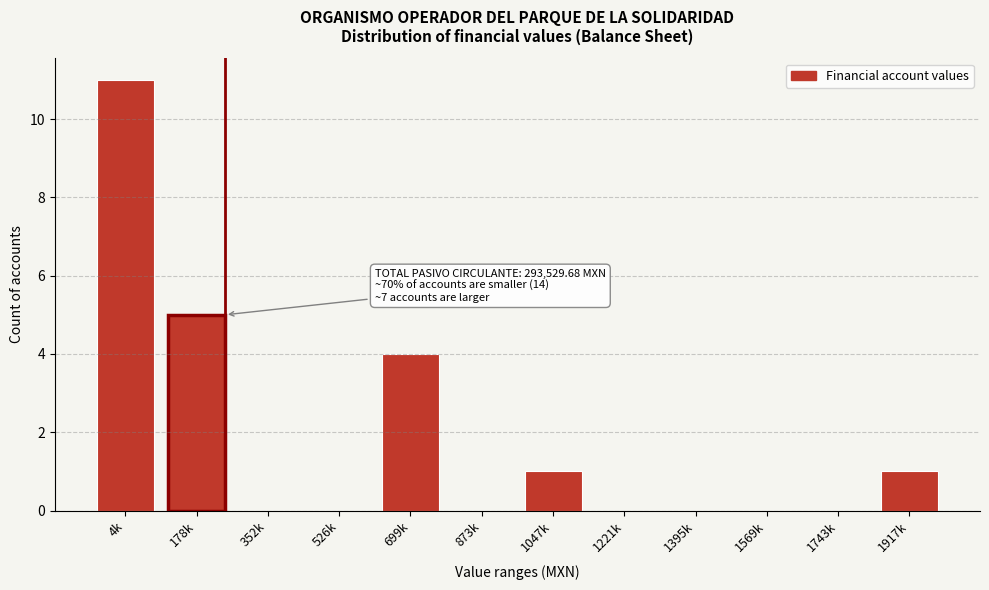

Reading left to right, extract all data points from this chart.

4k=11	178k=5	352k=0	526k=0	699k=4	873k=0	1047k=1	1221k=0	1395k=0	1569k=0	1743k=0	1917k=1